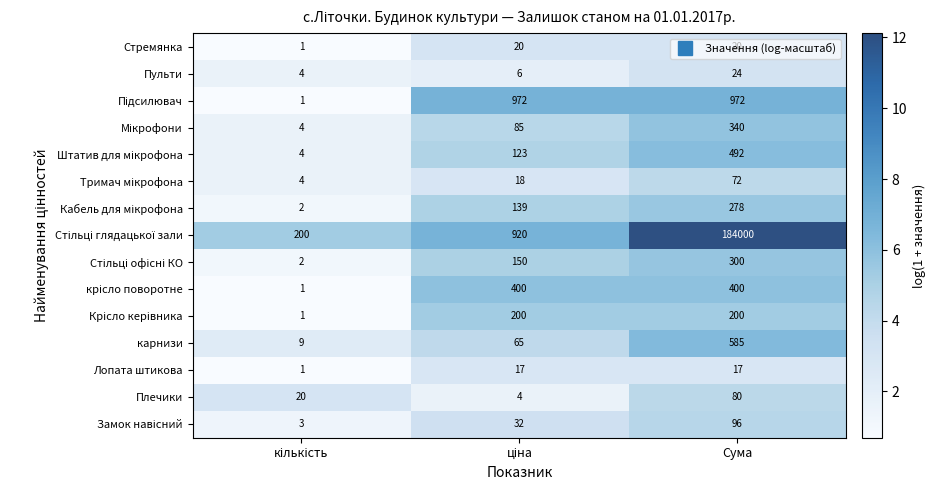

What is the average value of the Пульти series?

11